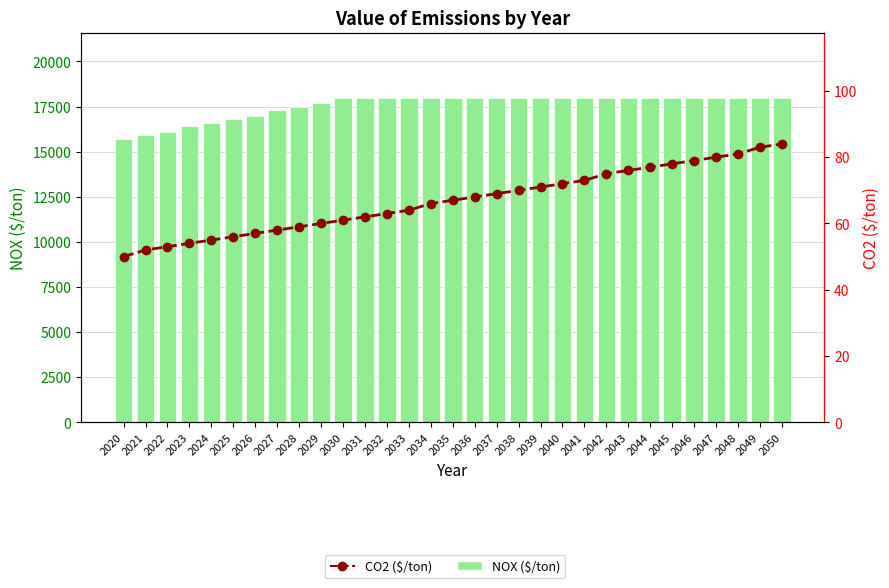

How many groups of bars are there?

31